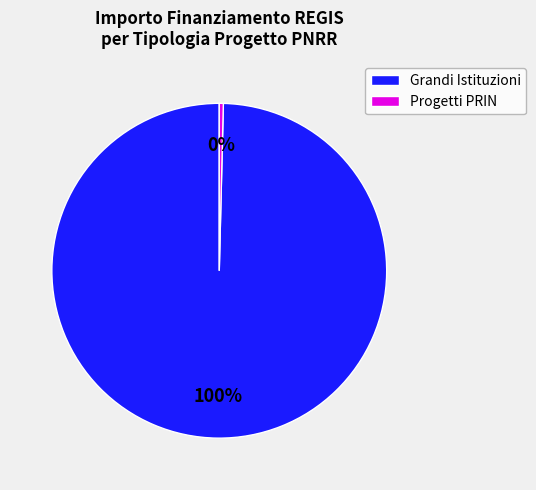

Is there any slice that represents more than half of the pie?

Yes